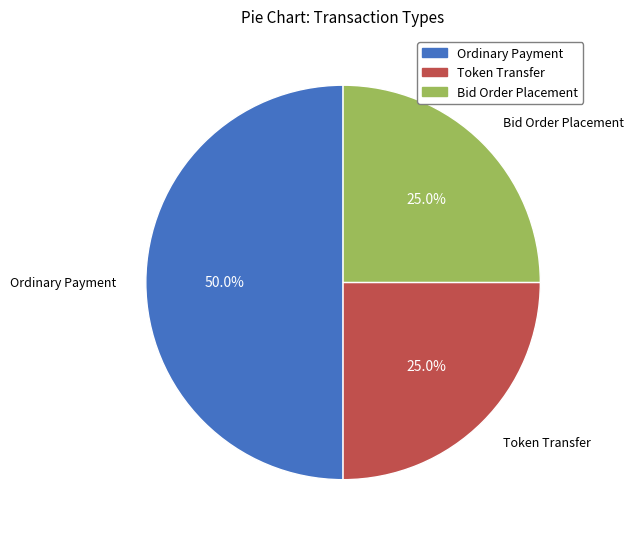

Which has a higher value, Ordinary Payment or Bid Order Placement?

Ordinary Payment